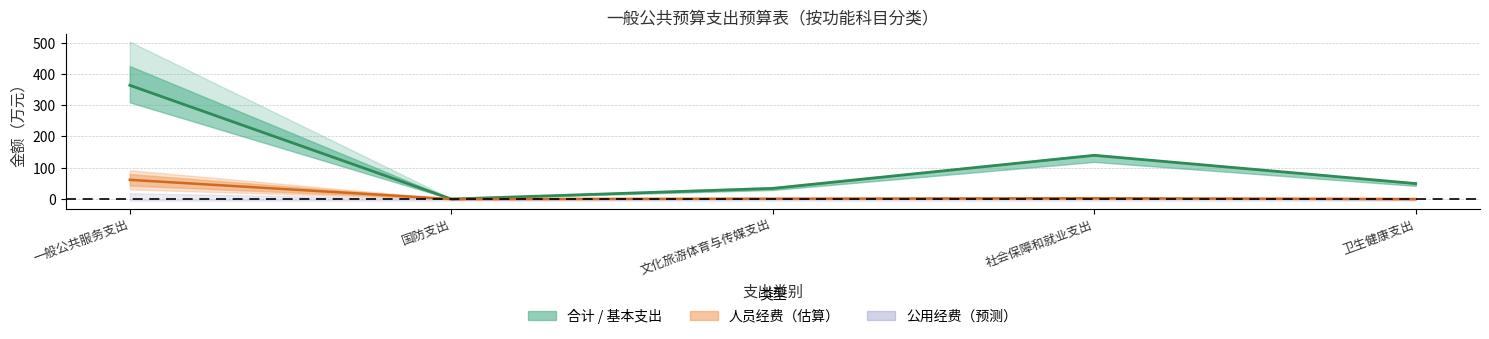

What is the label of the 1st point from the right?

卫生健康支出